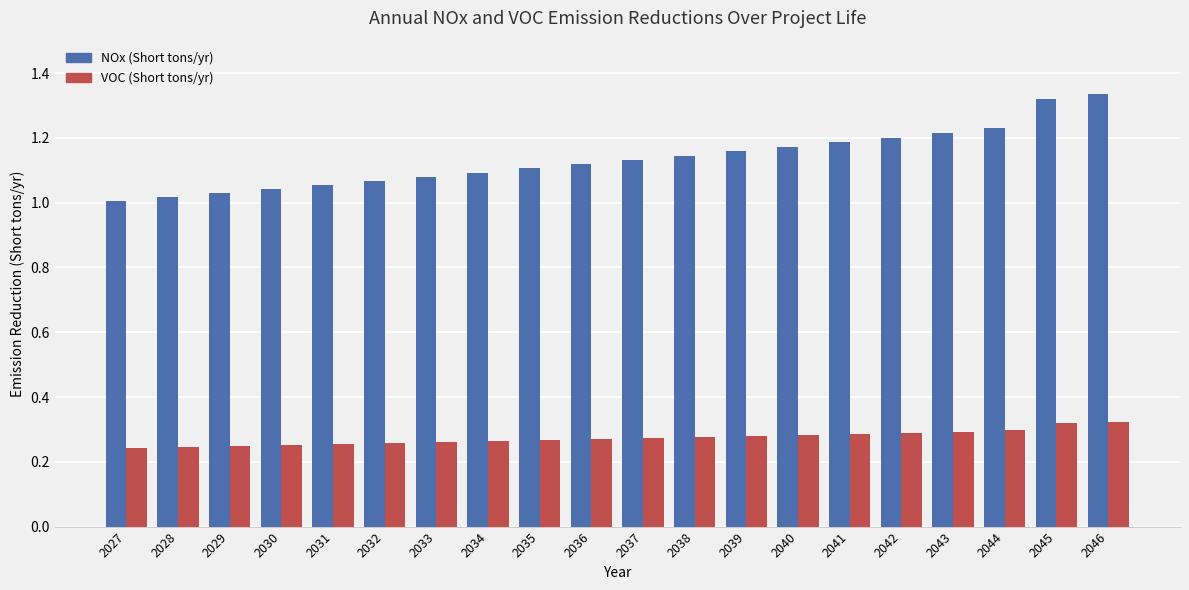

Which series has the largest total across all categories?

NOx (Short tons/yr)